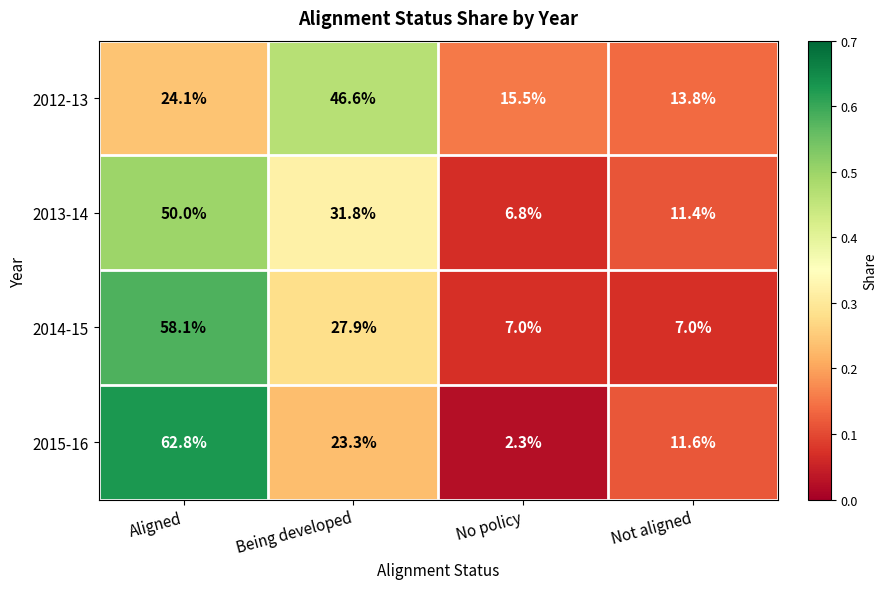

List the labels in order of 2015-16 value, largest first.

Aligned, Being developed, Not aligned, No policy